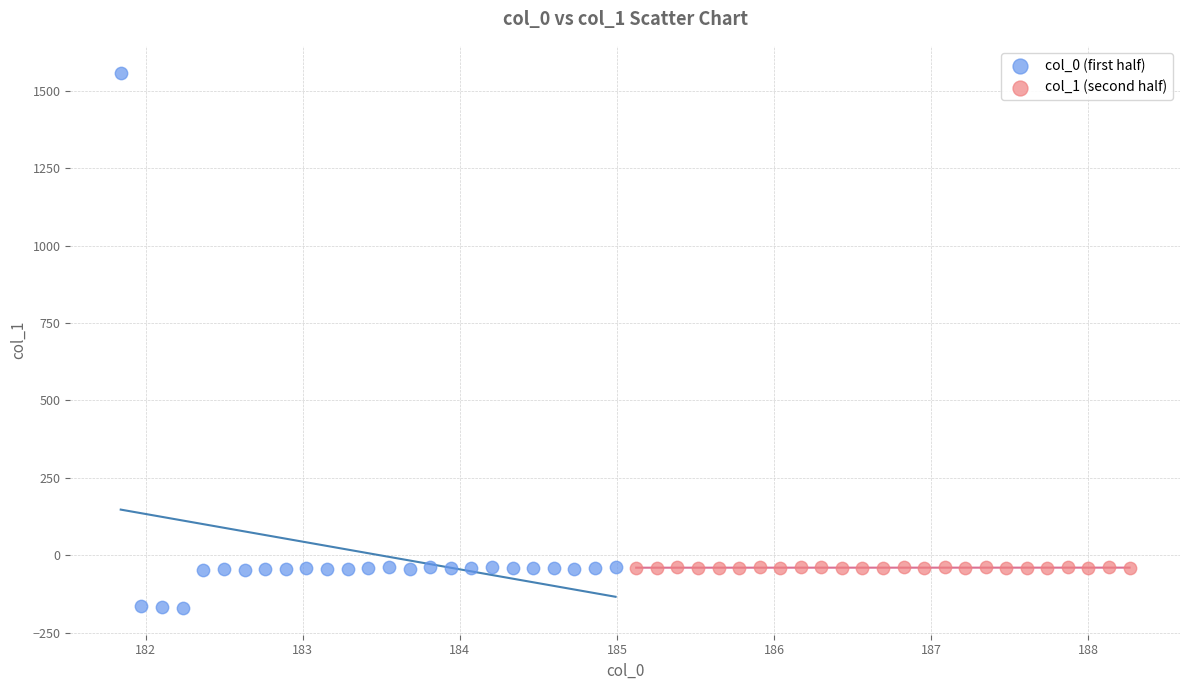

What are all the series names shown in the legend?

col_0 (first half), col_1 (second half)